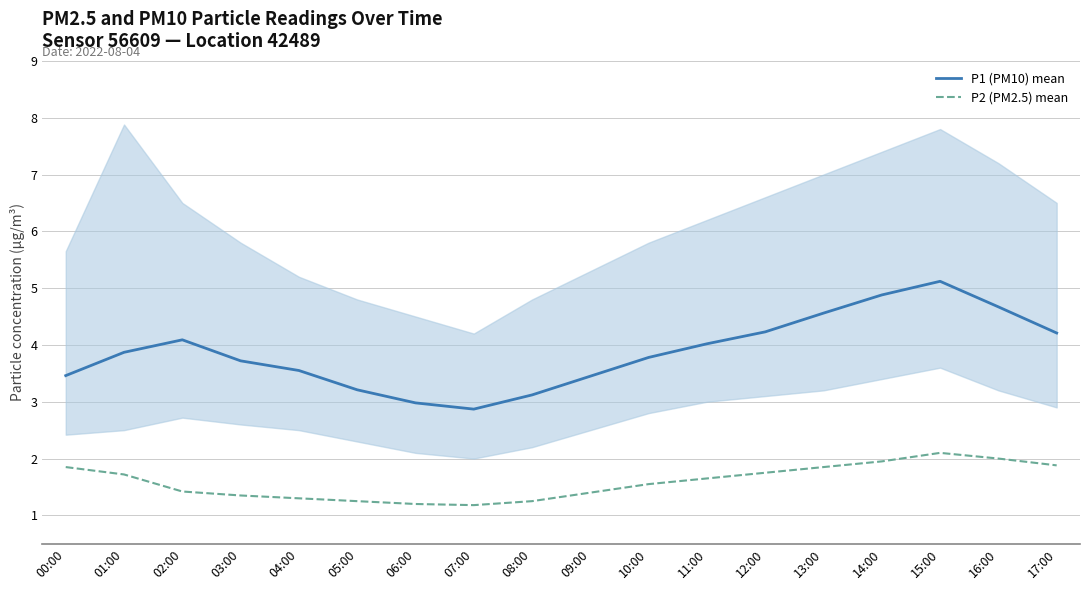

What is the value of the P2 (PM2.5) mean point at the 15th from the left?

1.9